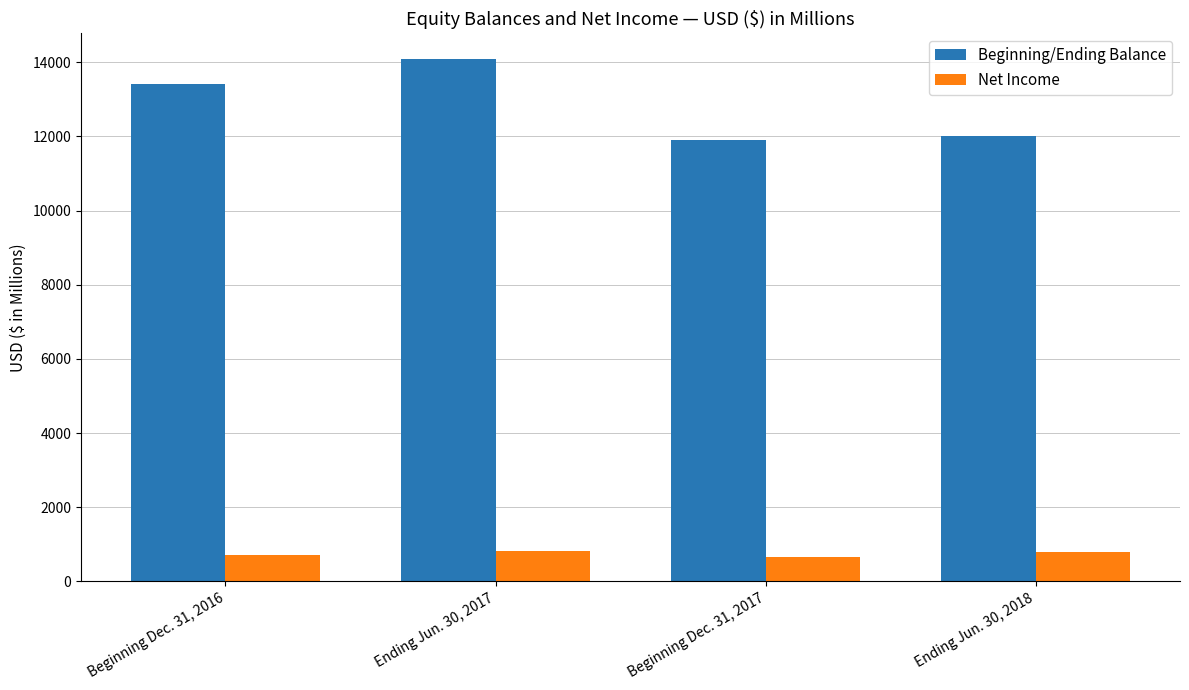

What is the highest value of the Net Income series?

809